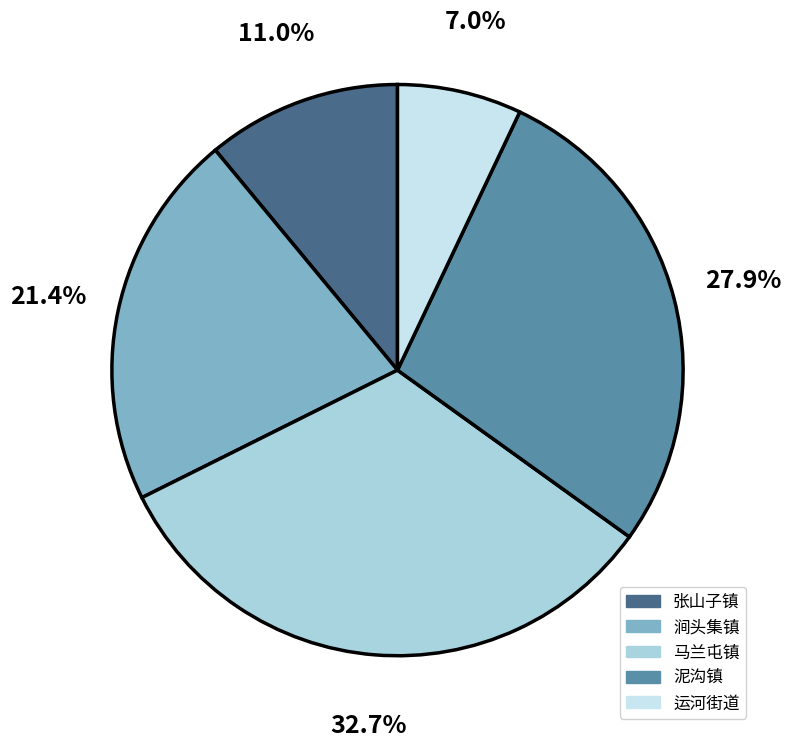

To the nearest percent, what is the difference between the largest and smallest slice percentages?

26%